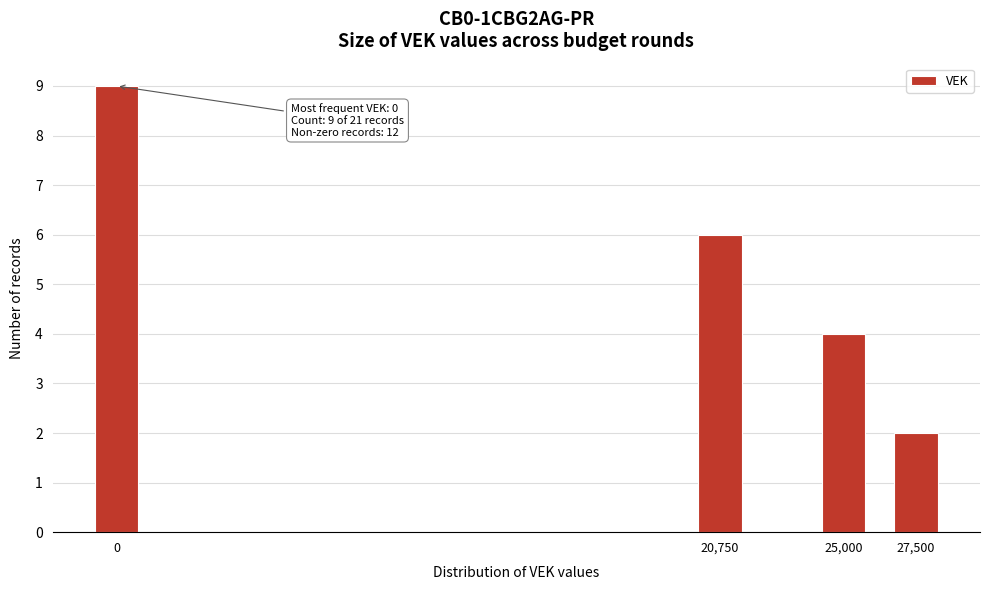

Reading left to right, list all the values displayed in this chart.

0=9	20,750=6	25,000=4	27,500=2